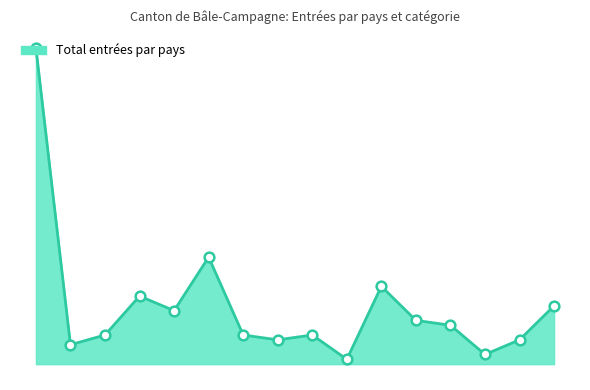

Does the chart have visible grid lines?

No